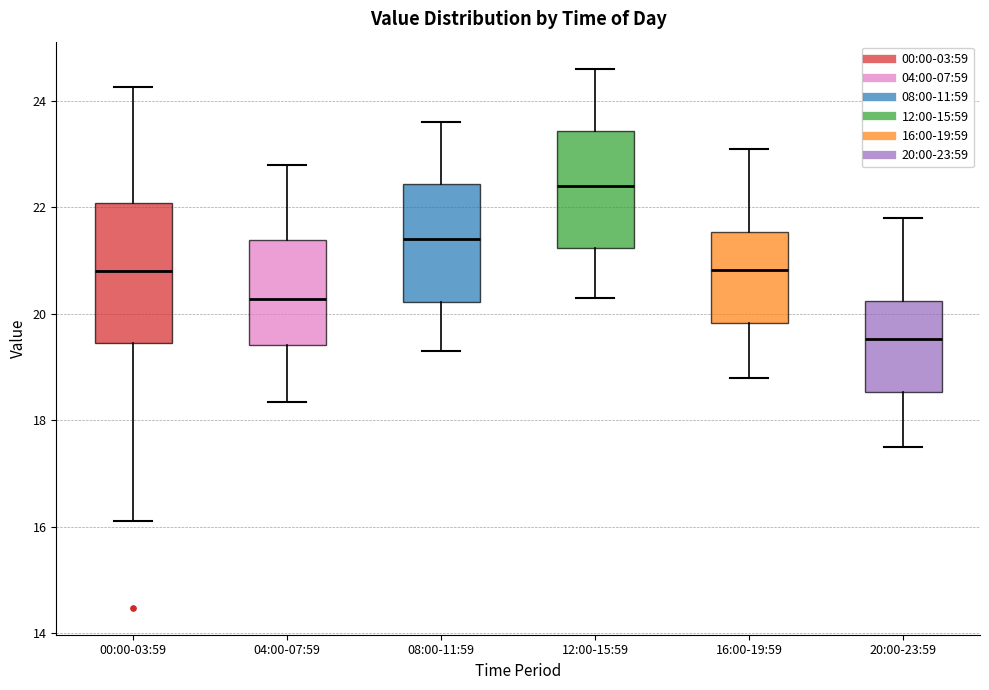

Which box's median line is the highest?

12:00-15:59